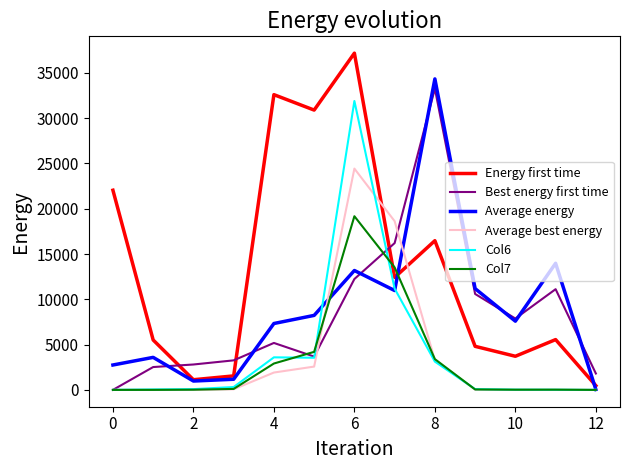

Which series has the largest total across all categories?

Energy first time